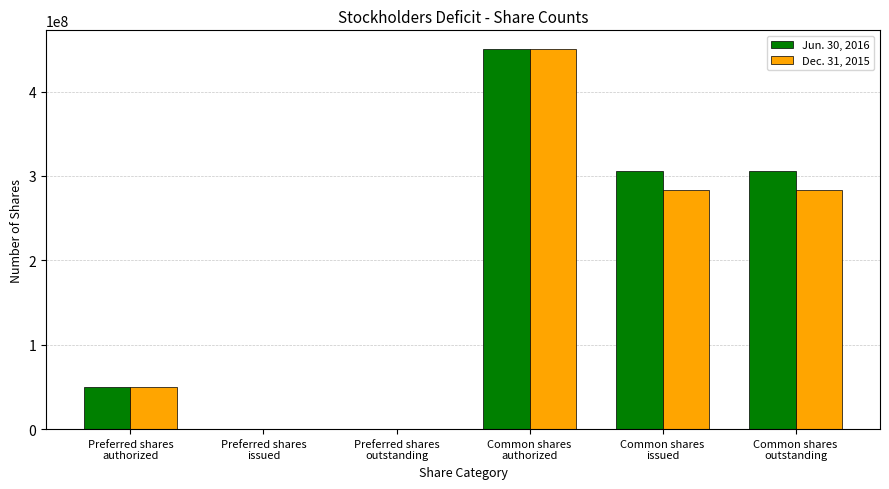

Which series has the largest total across all categories?

Jun. 30, 2016